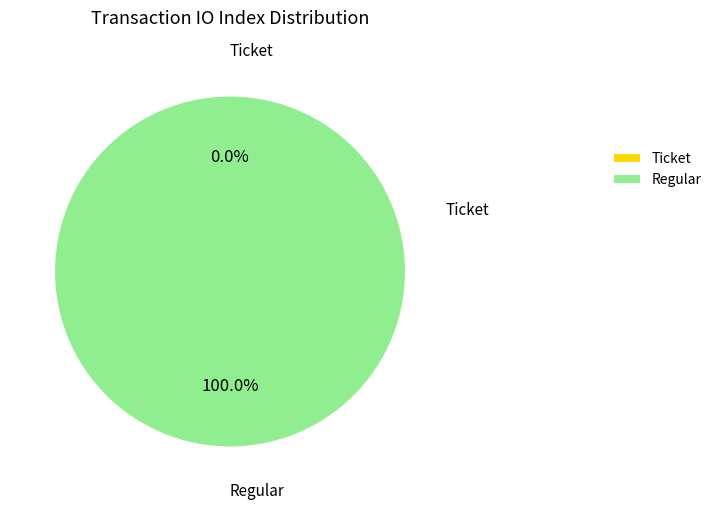

The Regular slice represents 99% of the pie. True or false?

False